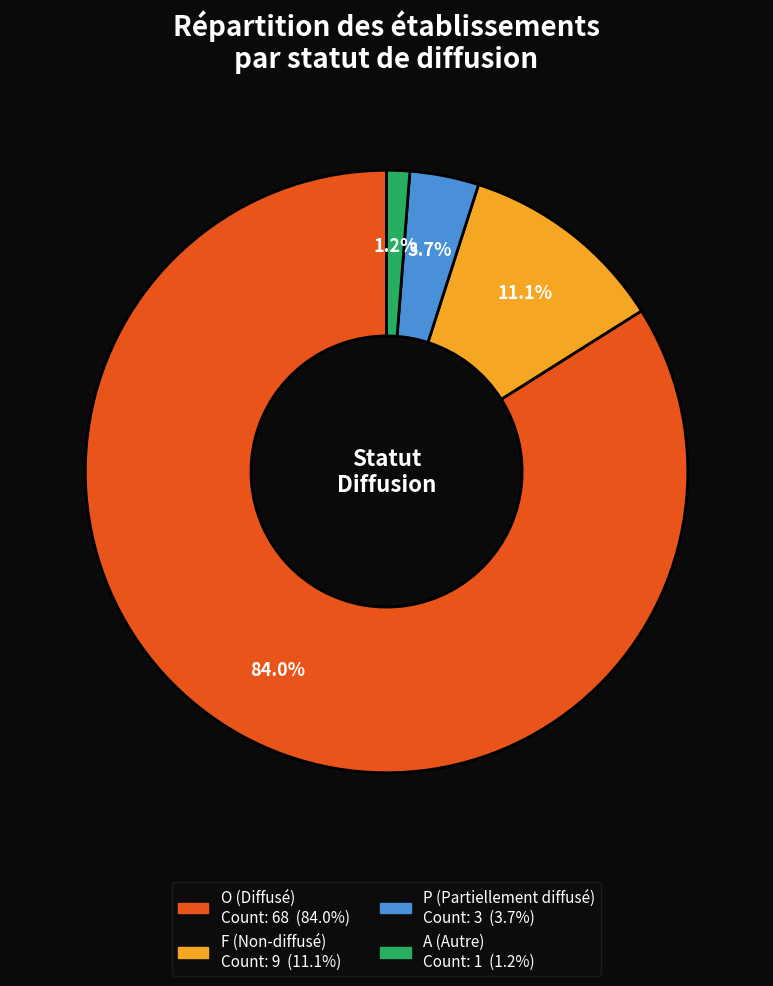

To the nearest percent, what portion does O represent?

84%